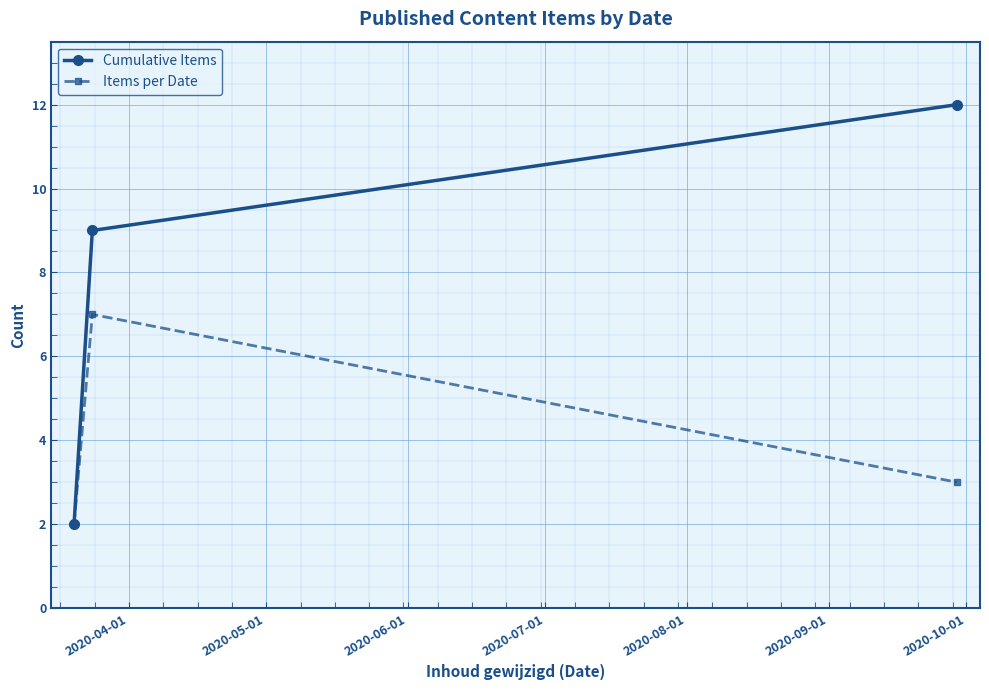

Reading left to right, what are all the values shown in this chart?

Cumulative Items: 2	9	12
Items per Date: 2	7	3